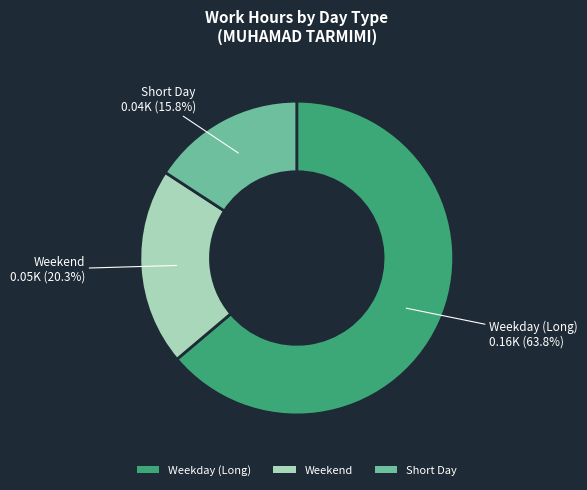

How many segments does this pie chart have?

3